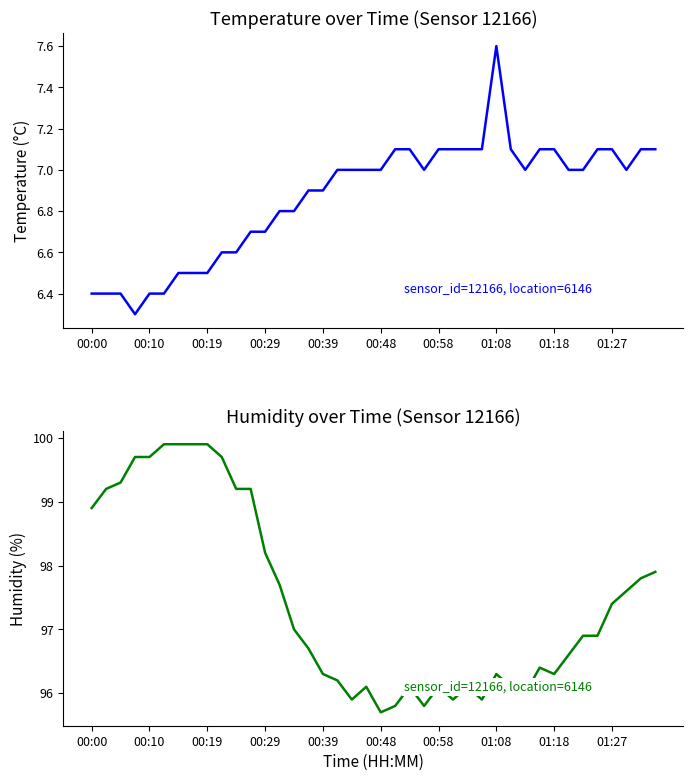

Is the value of temperature at 27 greater than the value of humidity at 00:00?

No